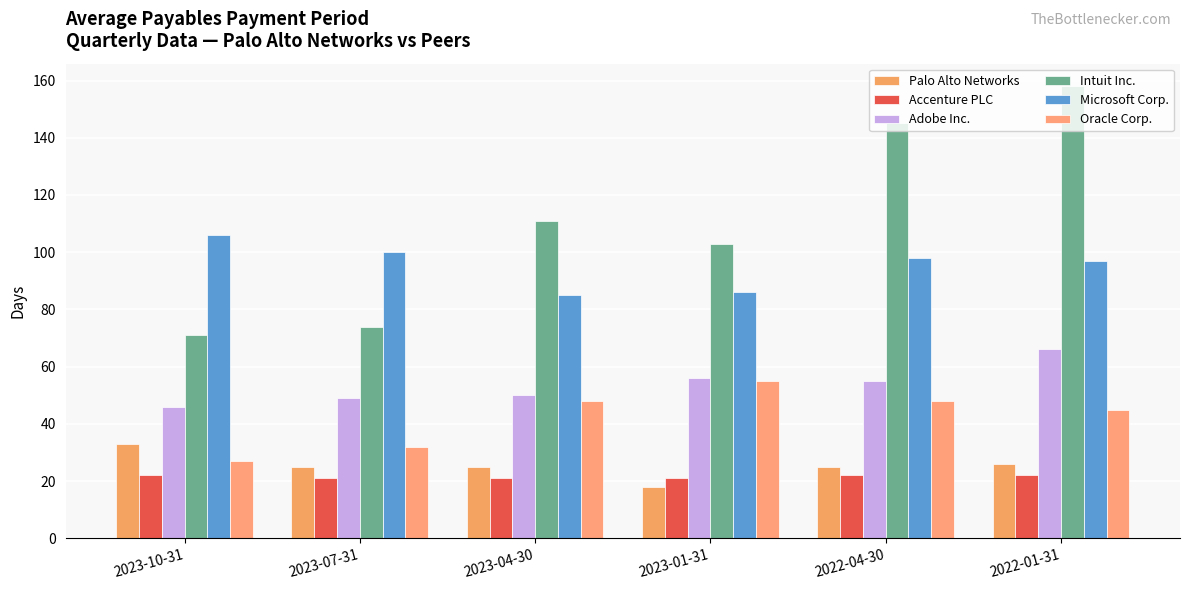

What is the difference between the maximum and minimum values in the Adobe Inc. series?

20